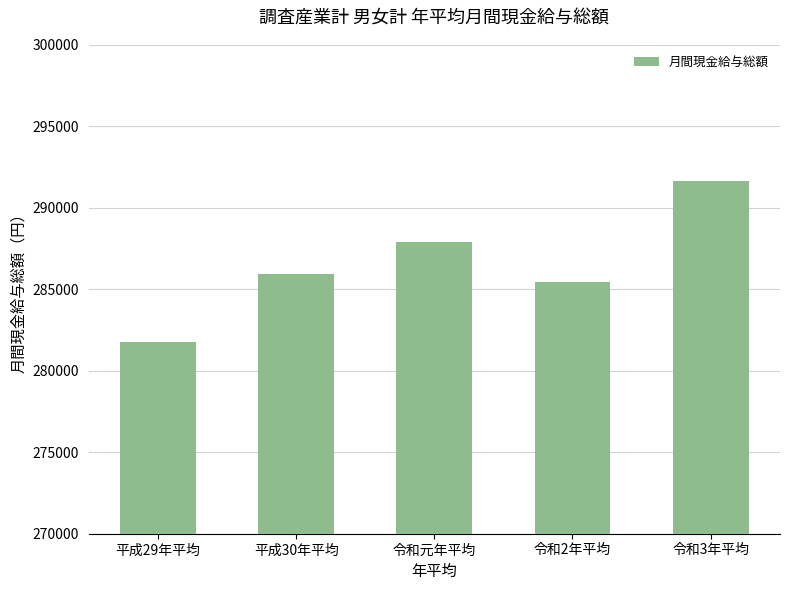

The value at 令和2年平均 is 285462. True or false?

True